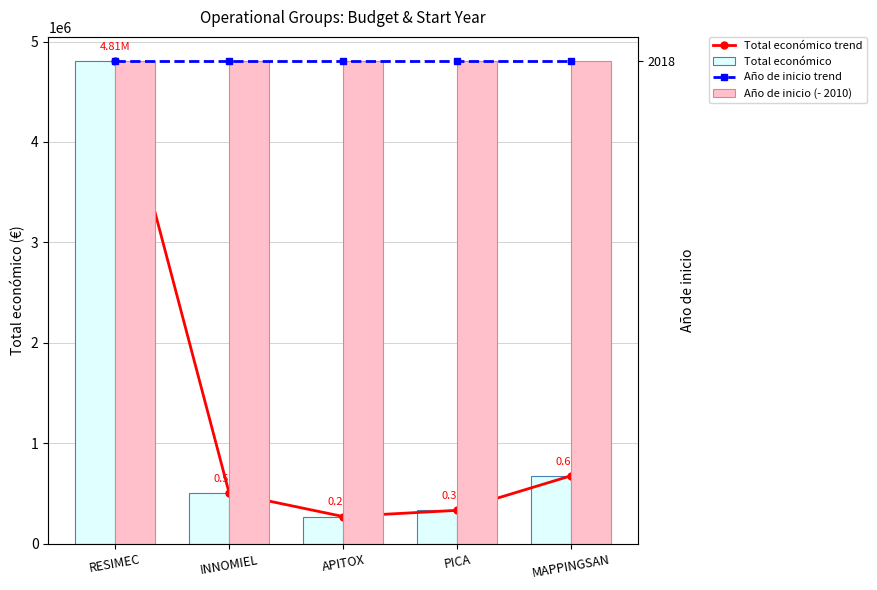

What is the sum of the Total económico values at MAPPINGSAN and RESIMEC?

5483348